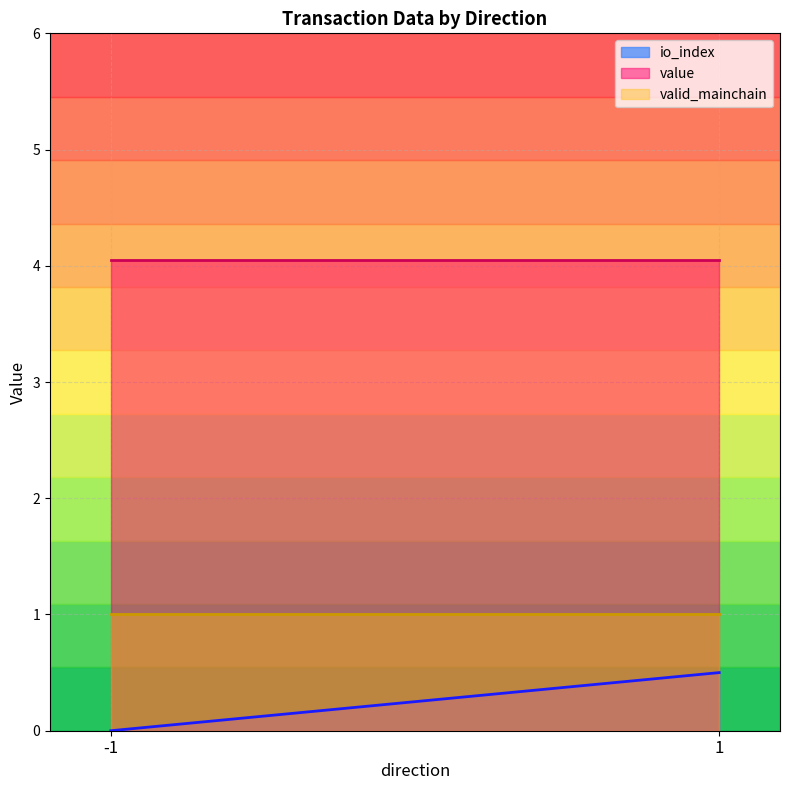

What is the difference between the maximum and minimum values in the io_index series?

0.5